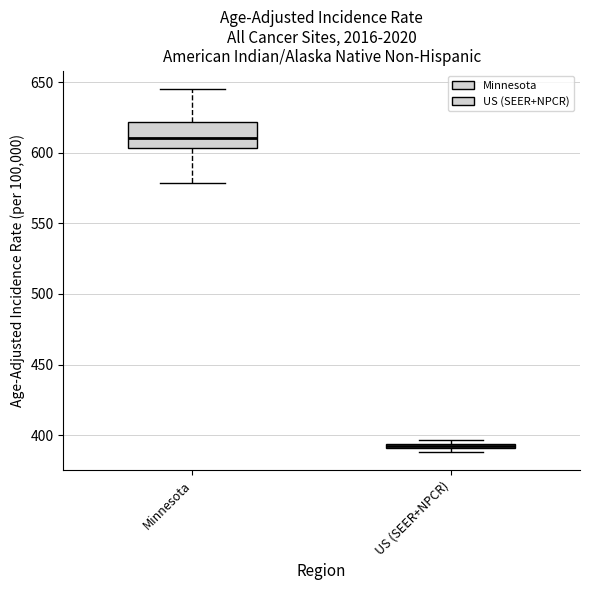

Which box's median line is the lowest?

US (SEER+NPCR)